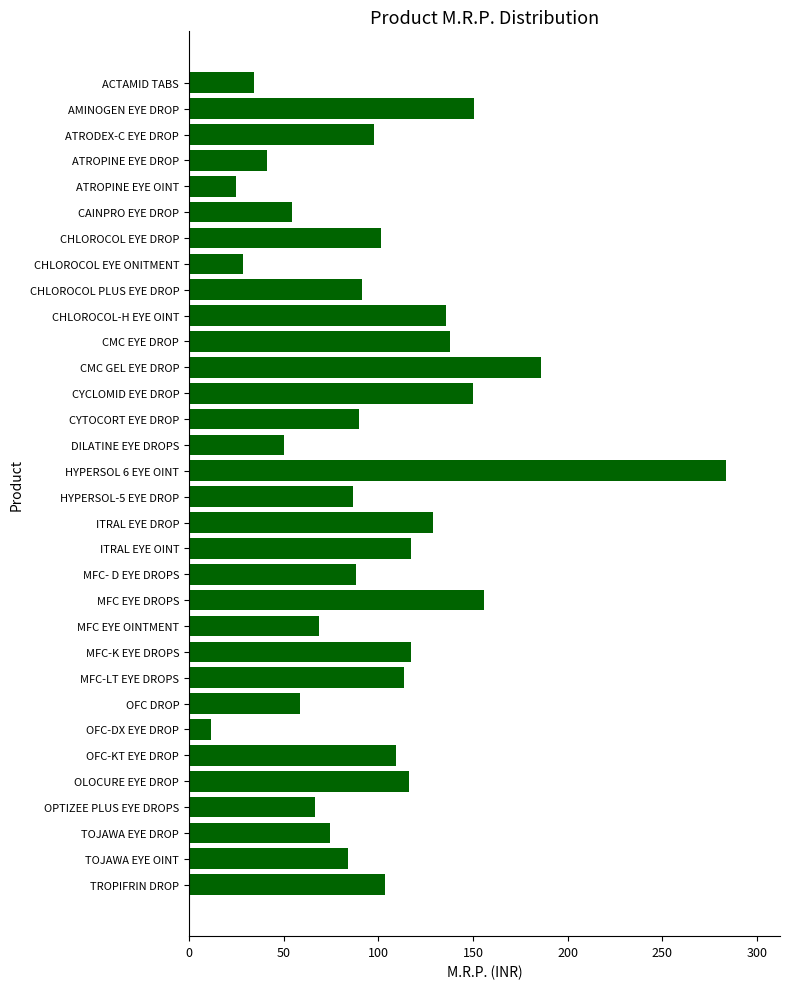

True or false: the data shows 89.9 at CYTOCORT EYE DROP.

True